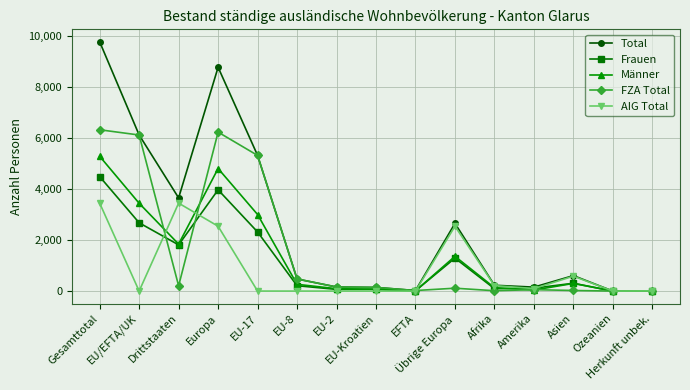

What is the maximum value shown in the chart?

9777